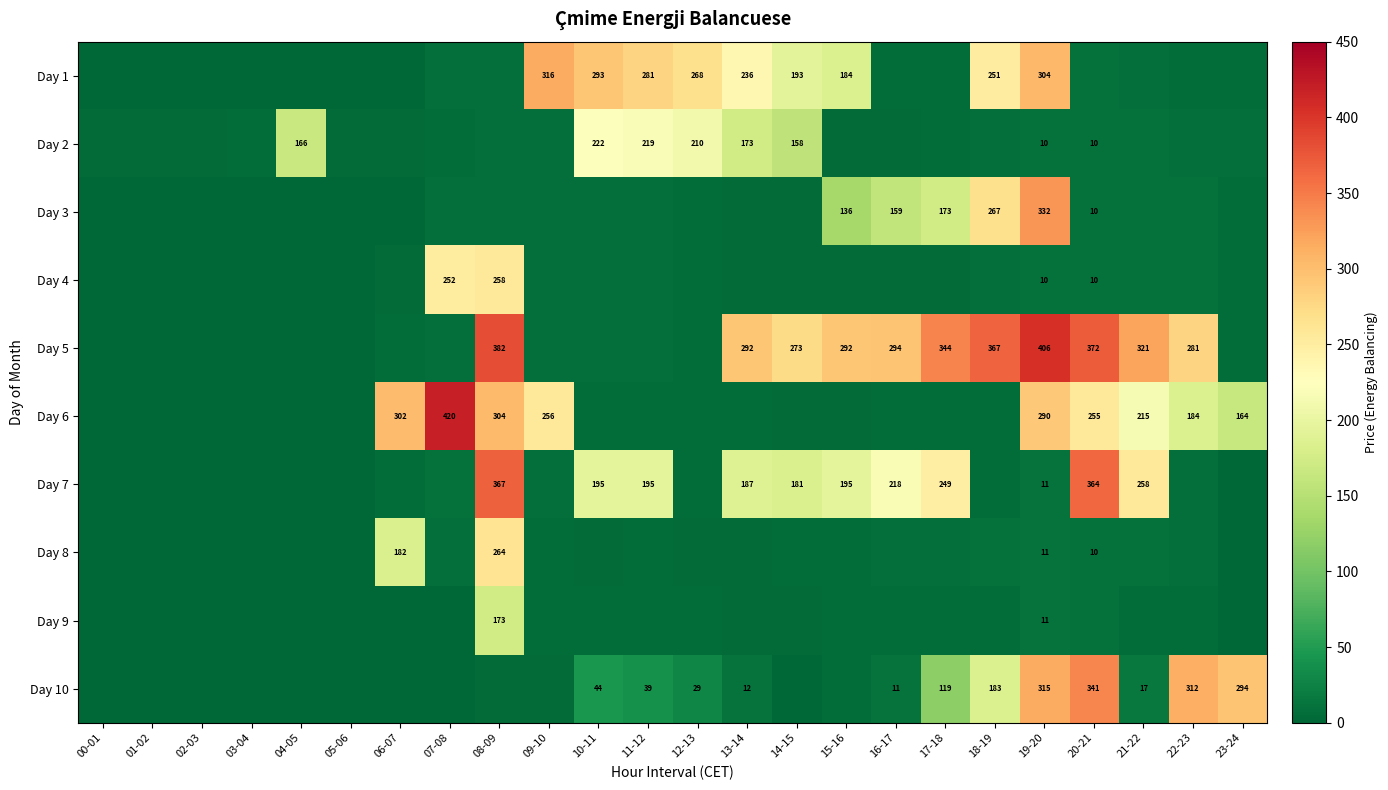

Is the value of Day 7 at 19-20 greater than the value of Day 1 at 14-15?

No